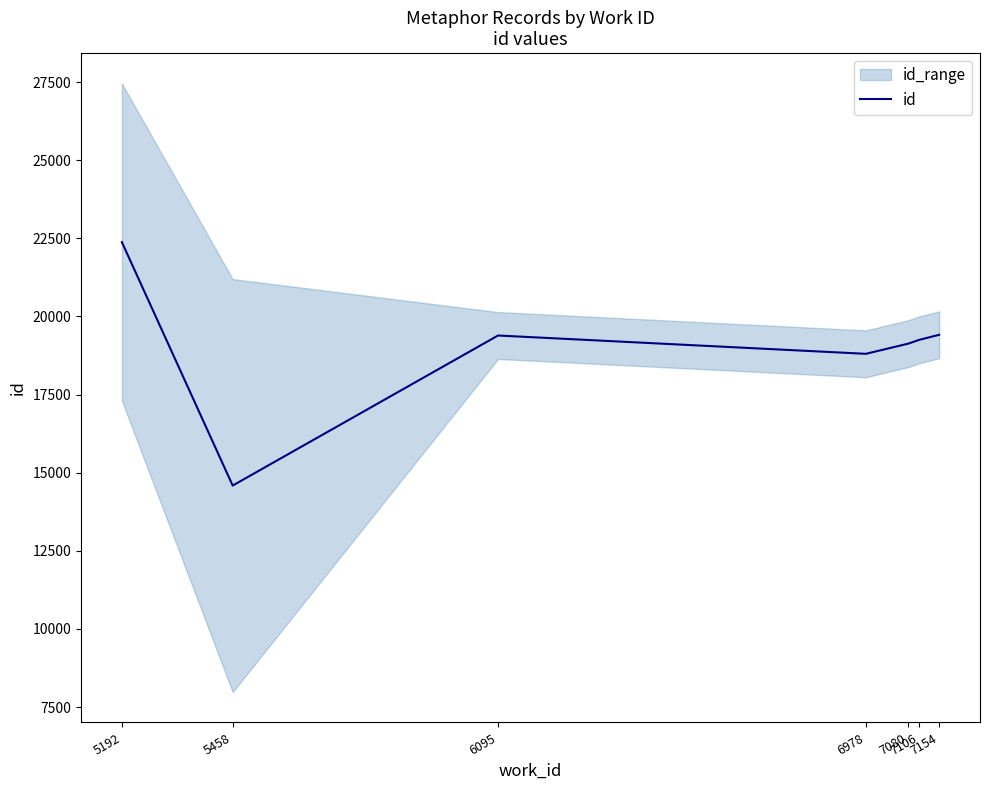

What is the sum of all values?

132959